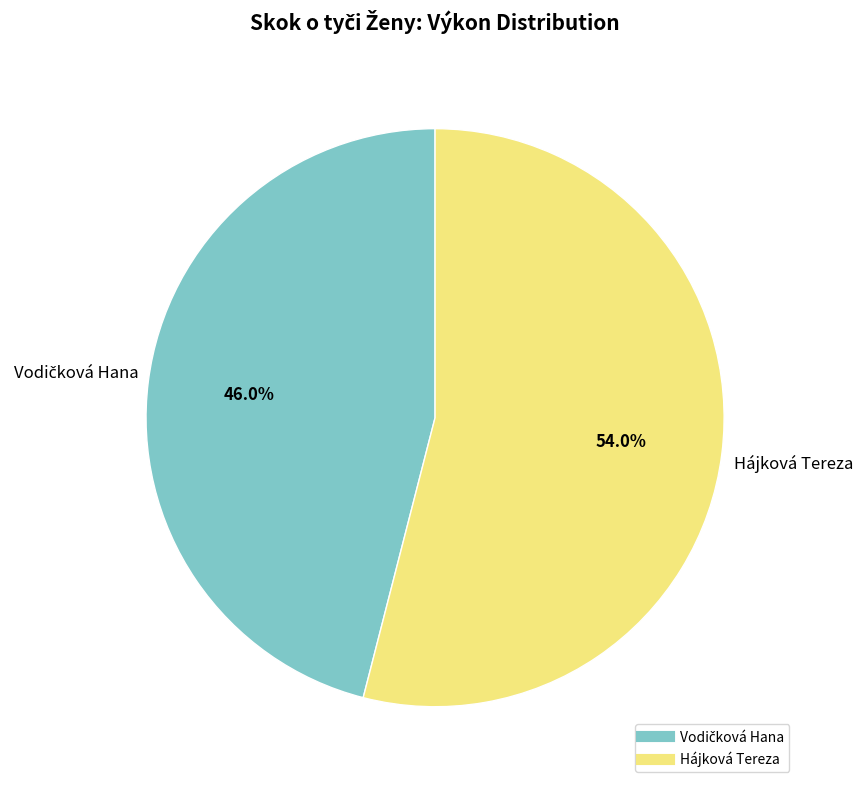

Count the number of slices in the pie.

2